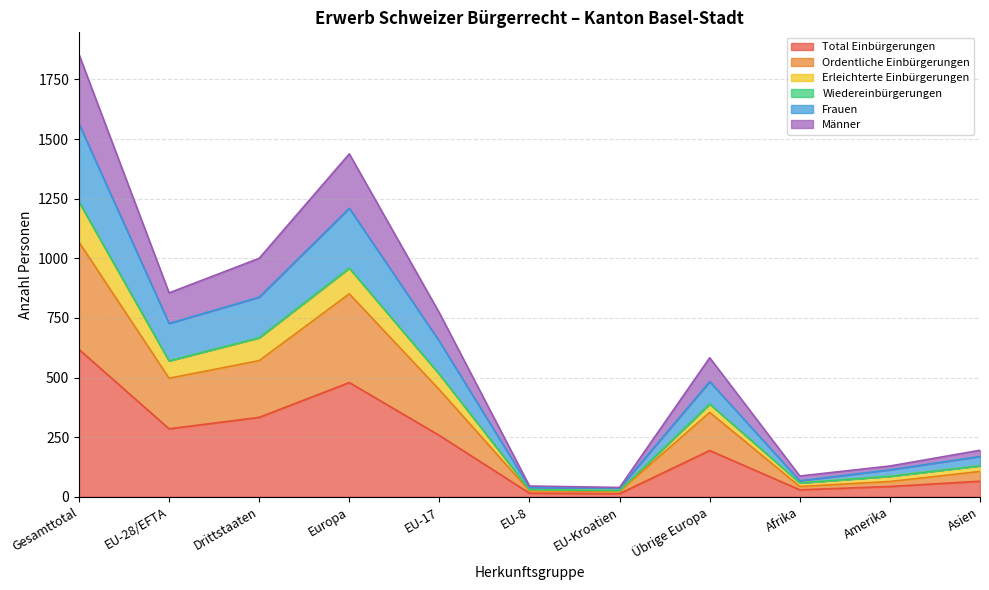

What is the approximate value of Frauen at Afrika, to the nearest 10?

60